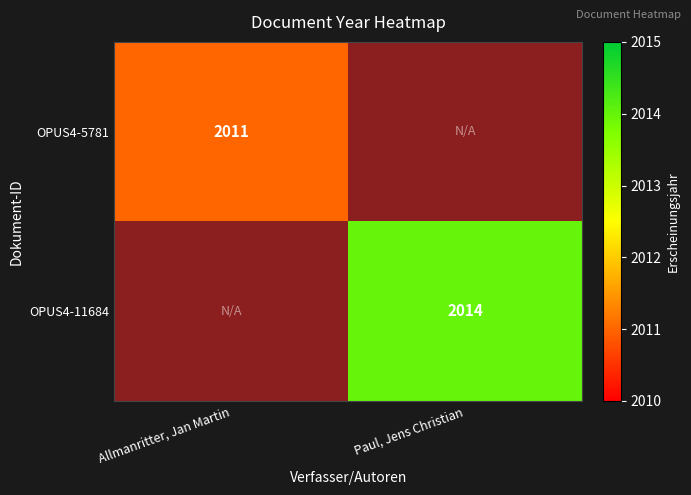

The OPUS4-5781 series shows 2011 at Allmanritter, Jan Martin. True or false?

True